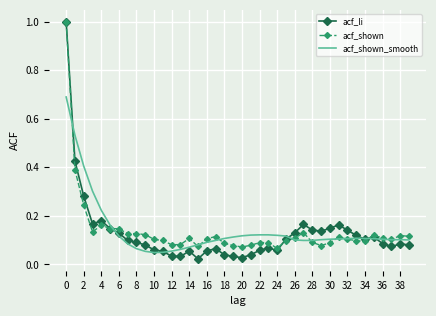

What is the difference between the maximum and minimum values in the acf_li series?

1.0